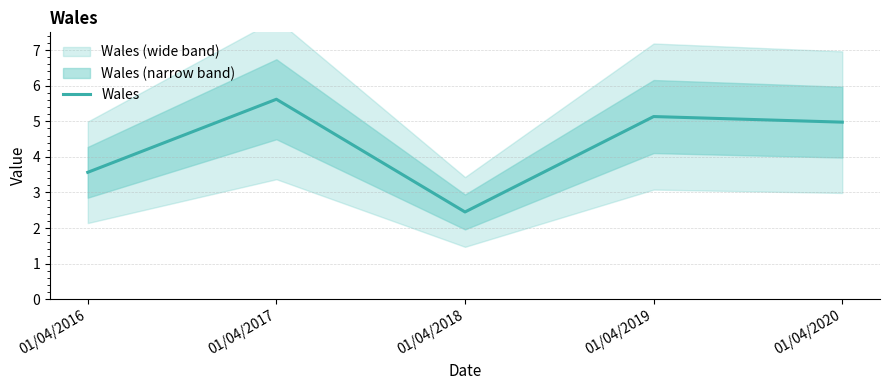

Rank the categories by value from lowest to highest.

01/04/2018, 01/04/2016, 01/04/2020, 01/04/2019, 01/04/2017